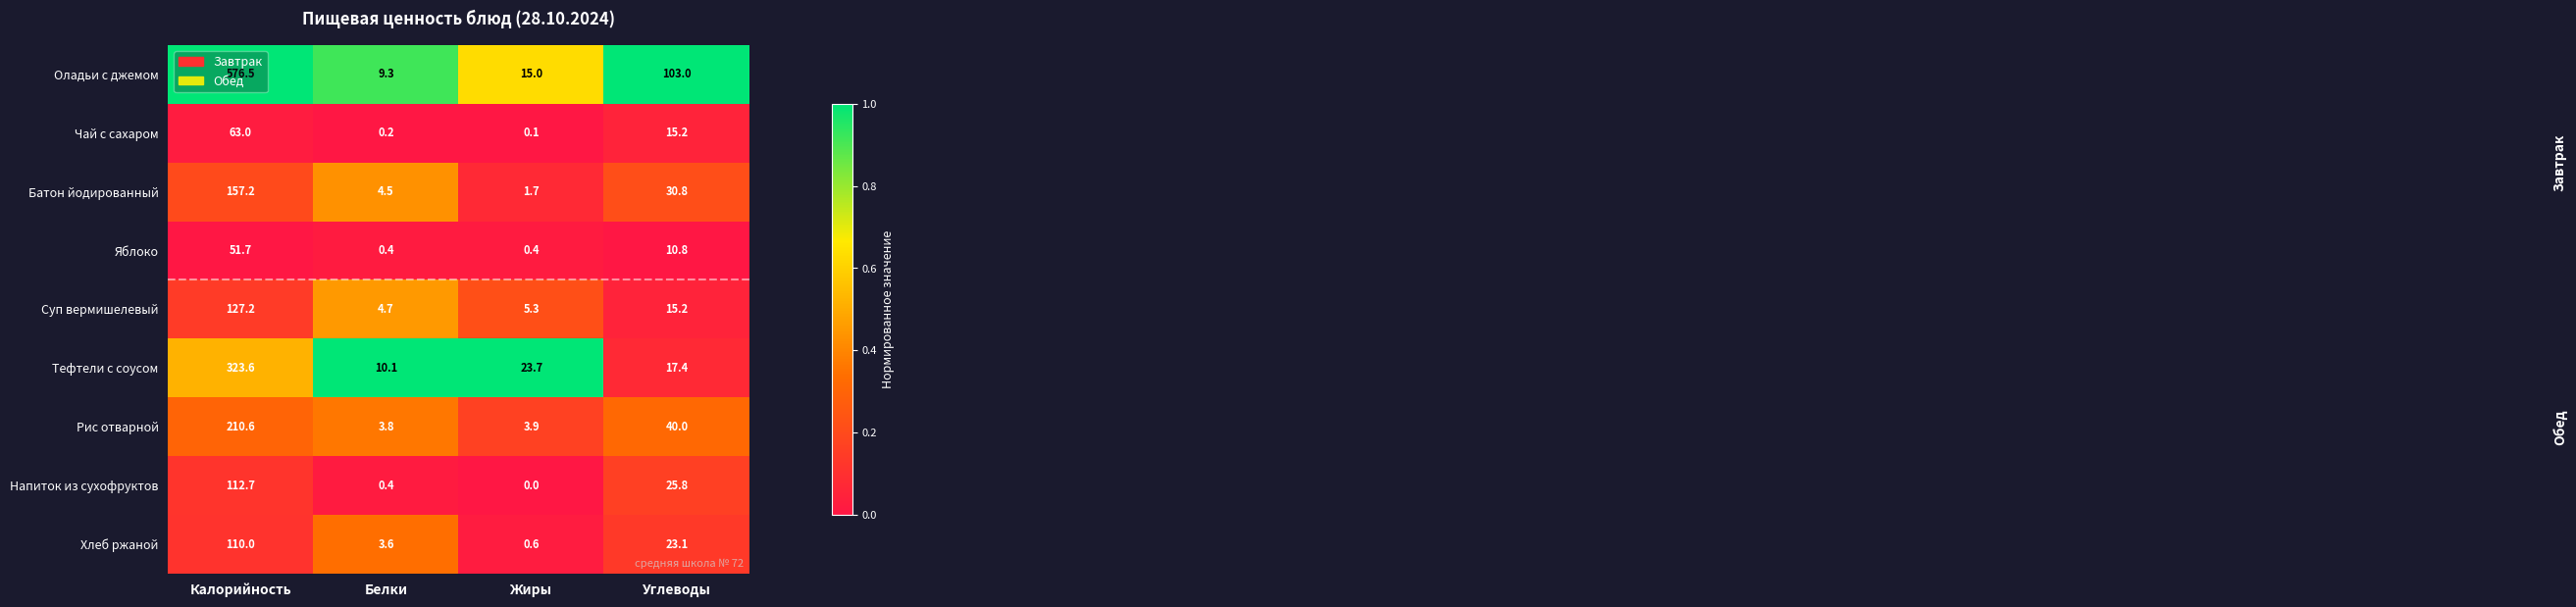

Between Калорийность and Белки, which series saw the biggest shift?

Оладьи с джемом